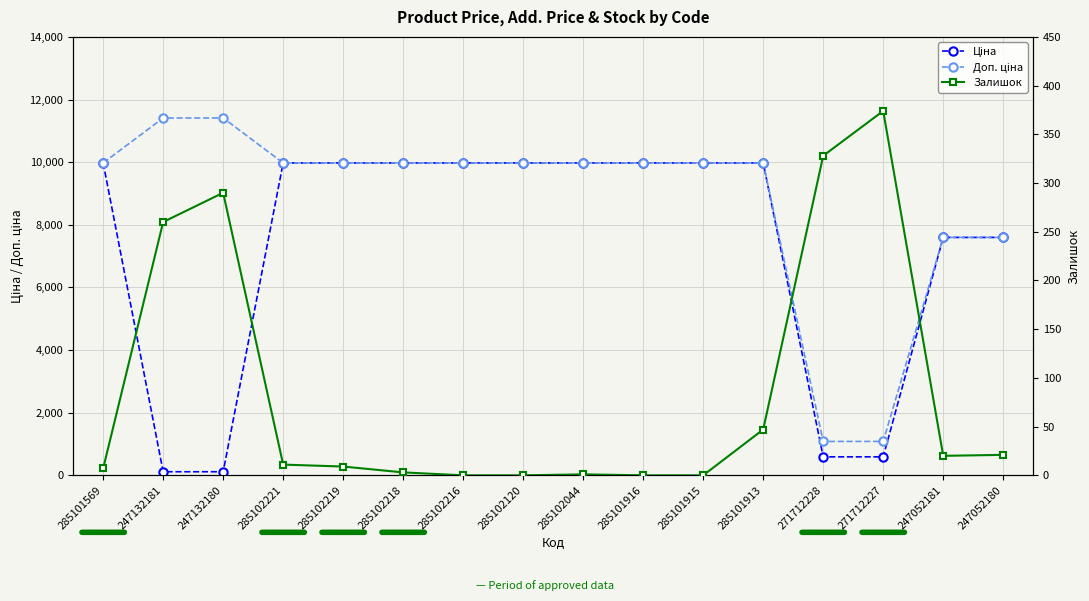

Between 285101569 and 285101915, which series saw the biggest shift?

Залишок